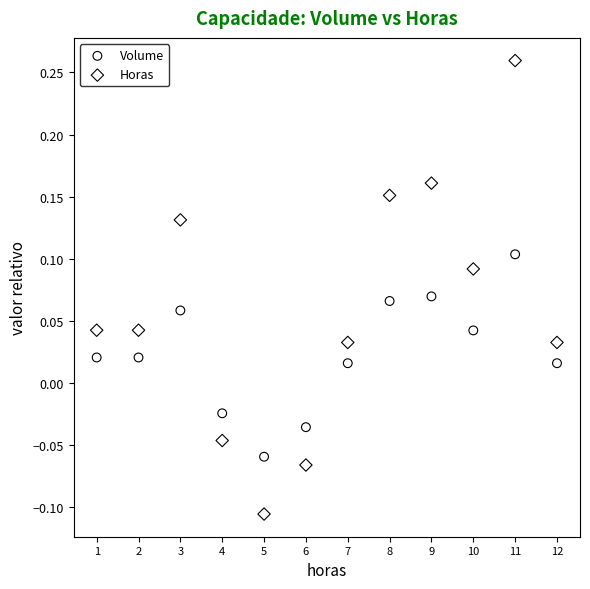

Which series has the widest spread of Y values?

Horas